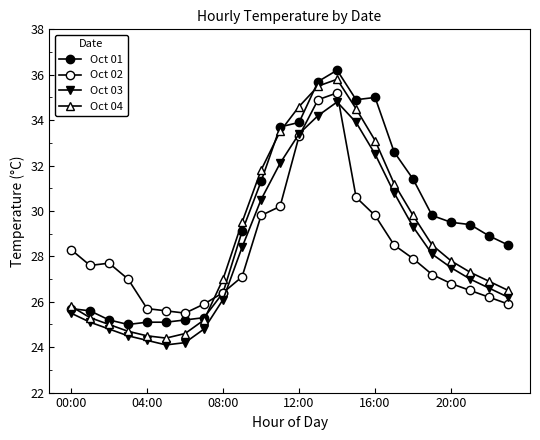

At which label does Oct 04 reach its peak?

14